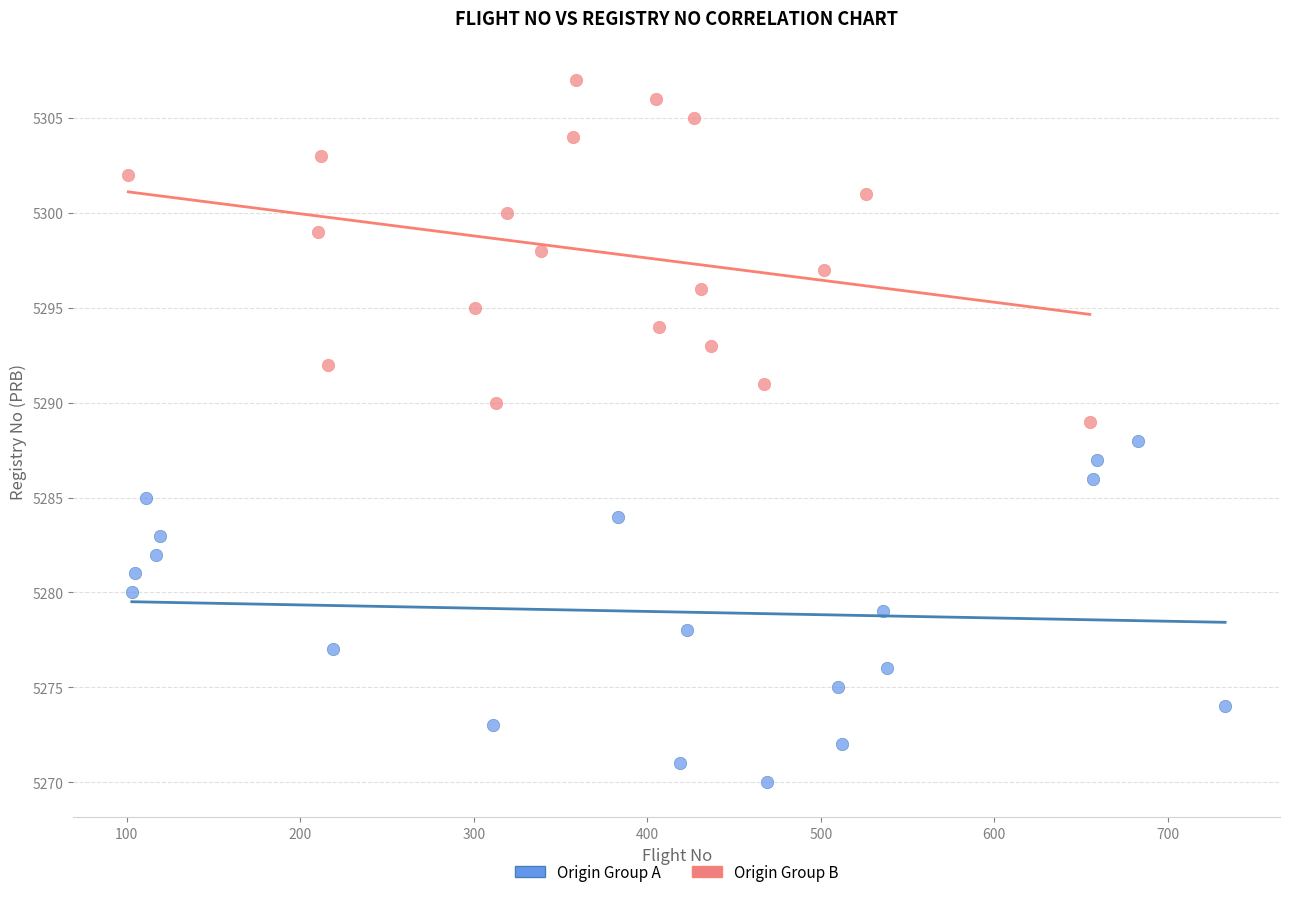

What are all the series names shown in the legend?

Origin Group A, Origin Group B